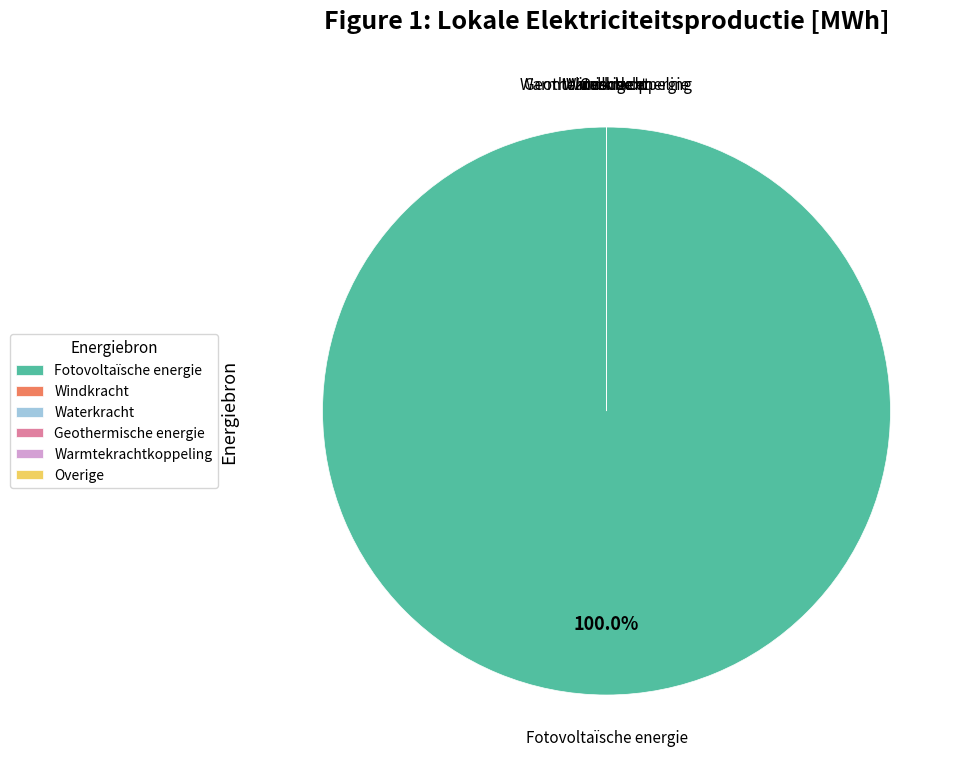

Count the number of slices in the pie.

6